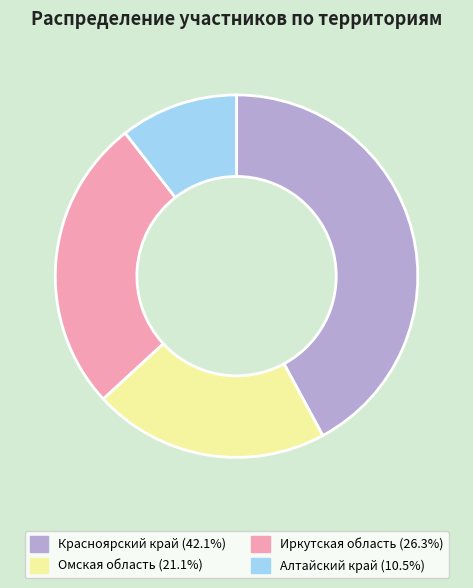

Is there any slice that represents more than half of the pie?

No